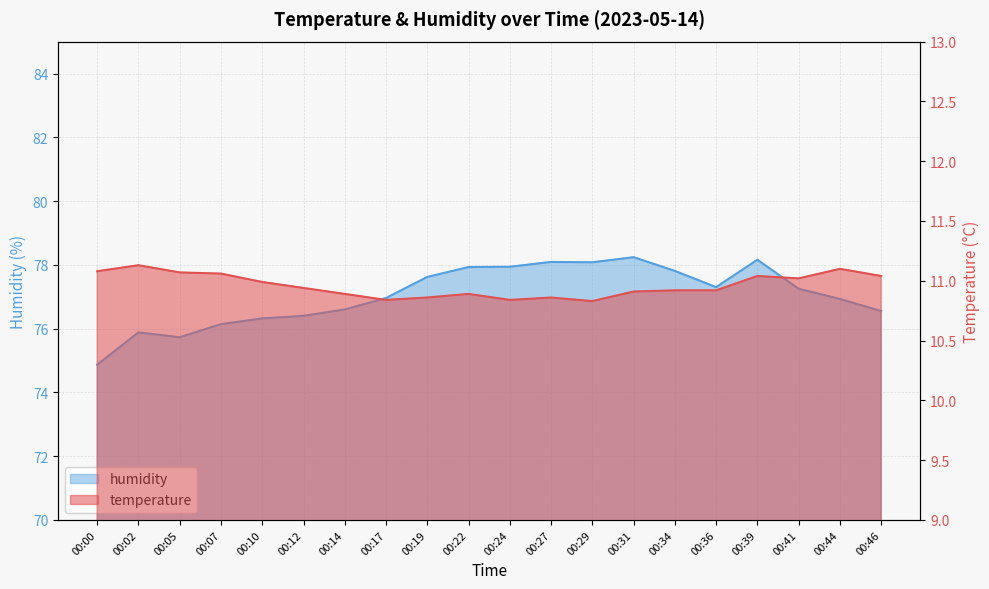

Reading left to right, list all the values displayed in this chart.

temperature: 00:00=11.1	00:02=11.1	00:05=11.1	00:07=11.1	00:10=11.0	00:12=10.9	00:14=10.9	00:17=10.8	00:19=10.9	00:22=10.9	00:24=10.8	00:27=10.9	00:29=10.8	00:31=10.9	00:34=10.9	00:36=10.9	00:39=11.0	00:41=11.0	00:44=11.1	00:46=11.0
humidity: 00:00=74.9	00:02=75.9	00:05=75.7	00:07=76.1	00:10=76.3	00:12=76.4	00:14=76.6	00:17=77.0	00:19=77.6	00:22=77.9	00:24=77.9	00:27=78.1	00:29=78.1	00:31=78.2	00:34=77.8	00:36=77.3	00:39=78.2	00:41=77.2	00:44=76.9	00:46=76.5